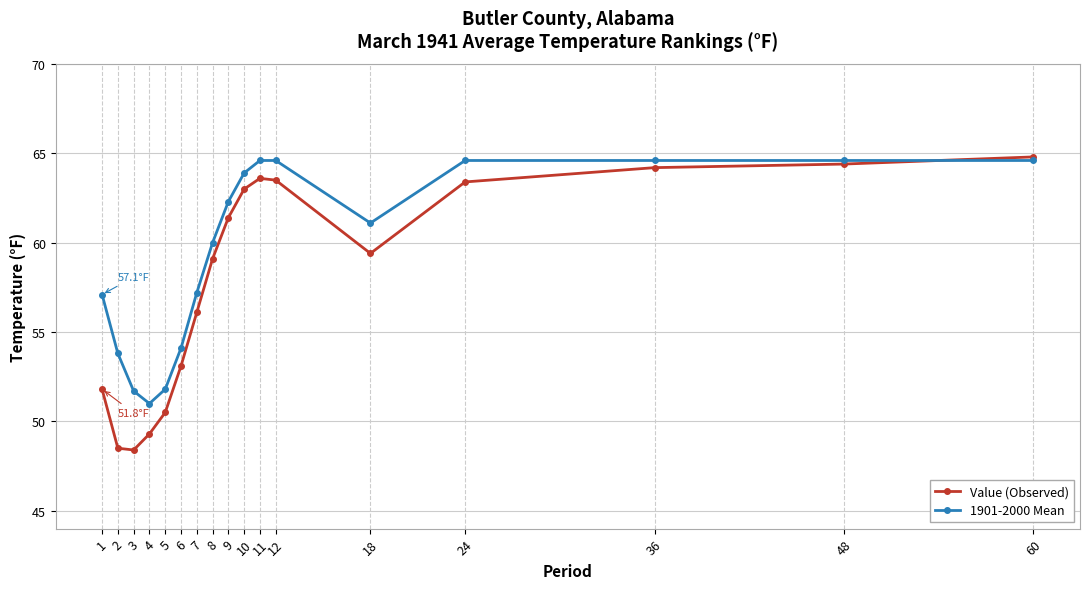

Where is the first local minimum for 1901-2000 Mean?

4